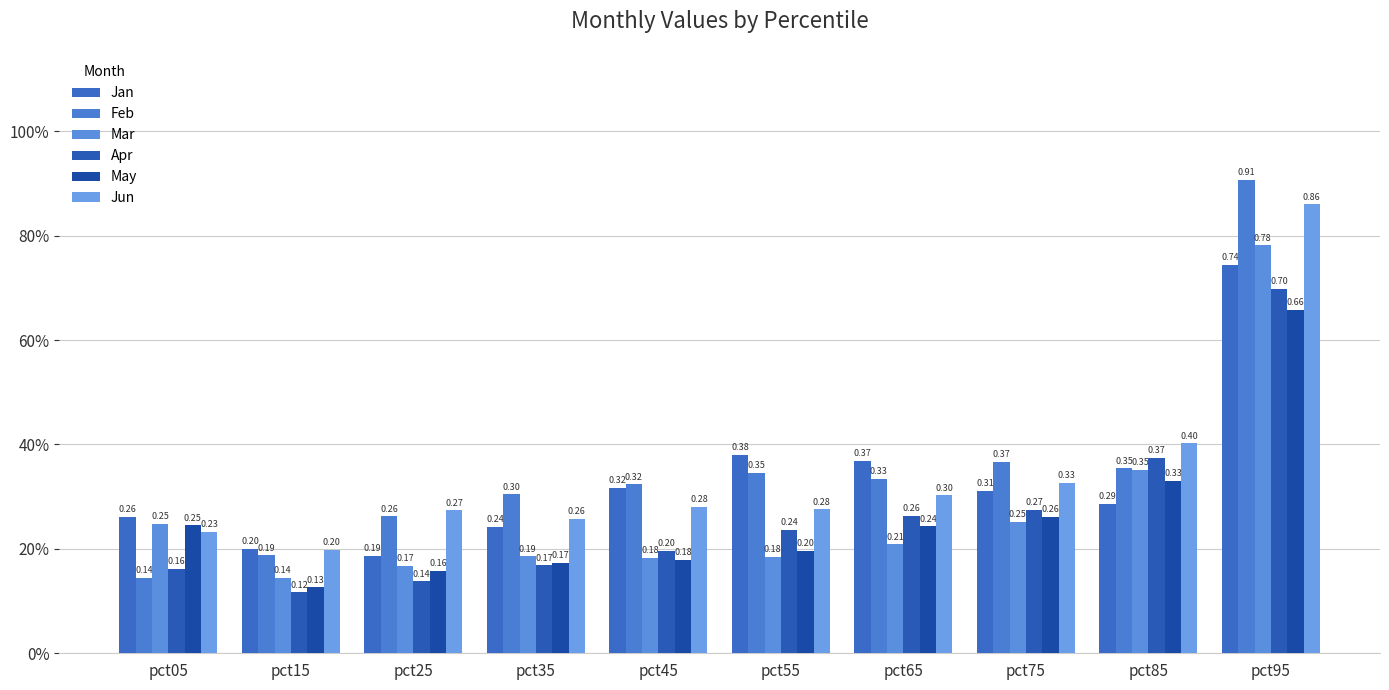

Which category has the lowest value across all series?

pct15